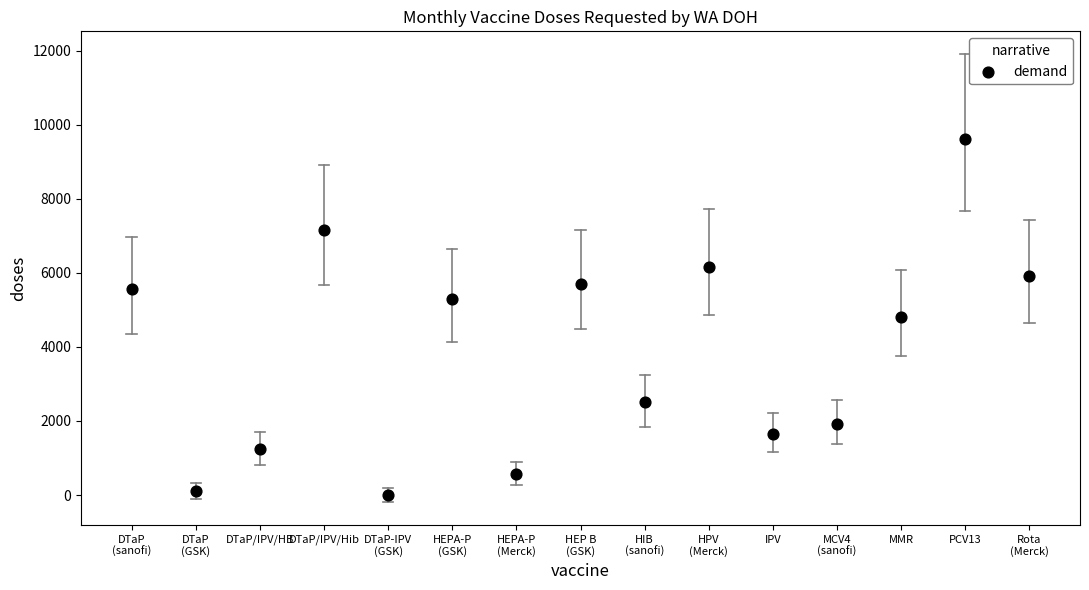

What is the range of Y values (max minus min)?

9600